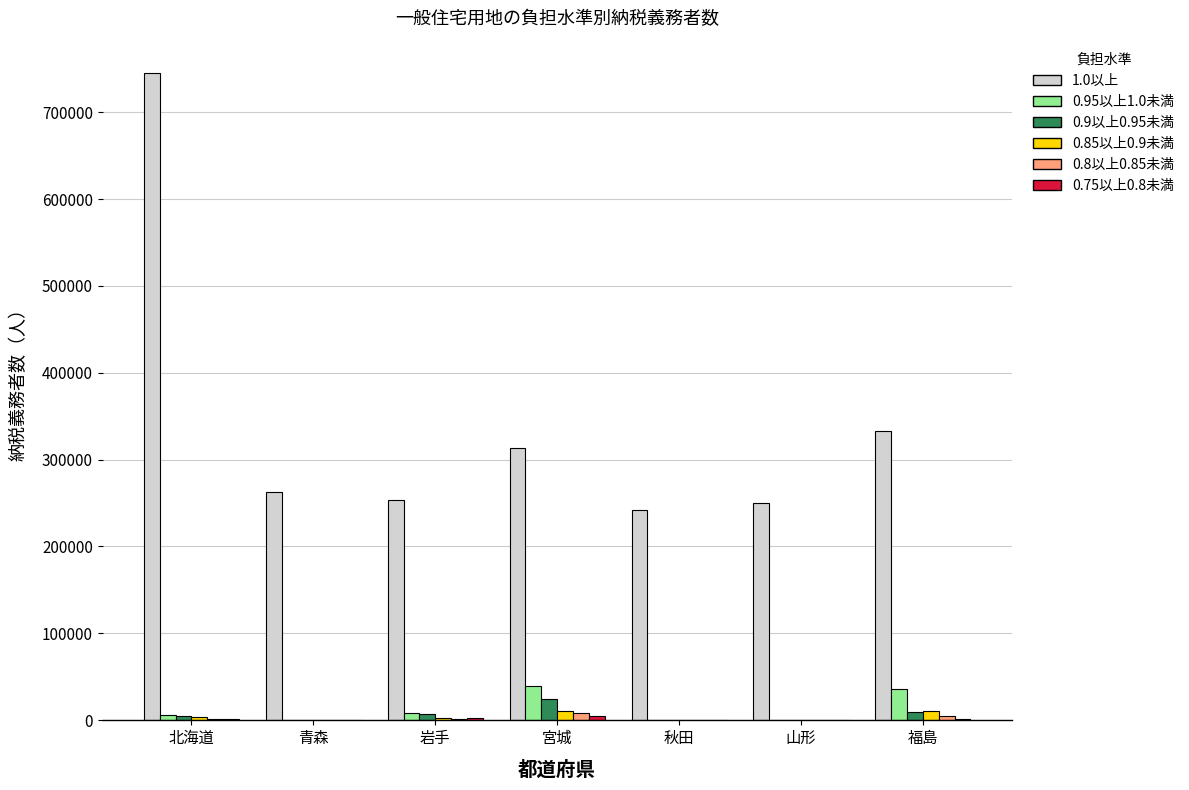

What is the sum of all 0.9以上0.95未満 values?

47100